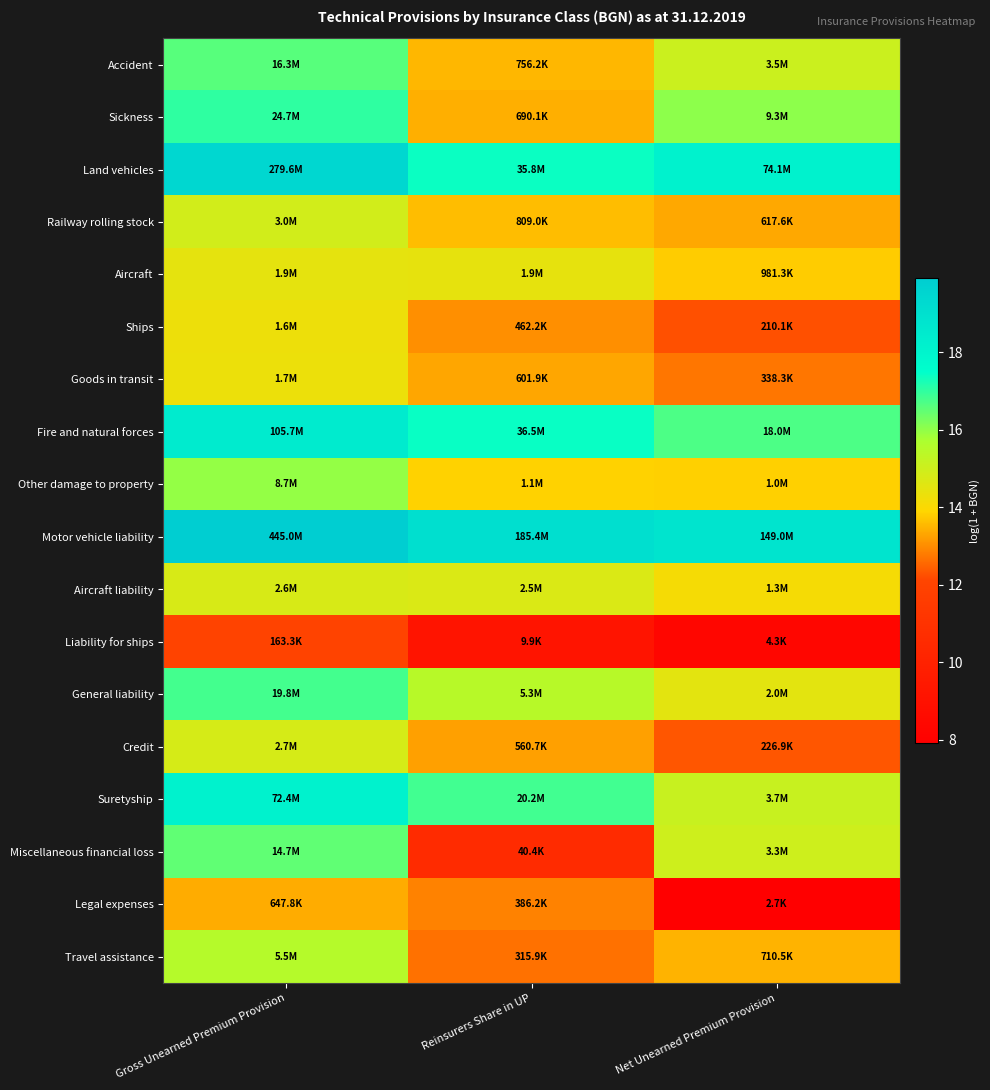

Rank the series by their maximum value, from lowest to highest.

Liability for ships, Legal expenses, Ships, Goods in transit, Aircraft, Aircraft liability, Credit, Railway rolling stock, Travel assistance, Other damage to property, Miscellaneous financial loss, Accident, General liability, Sickness, Suretyship, Fire and natural forces, Land vehicles, Motor vehicle liability